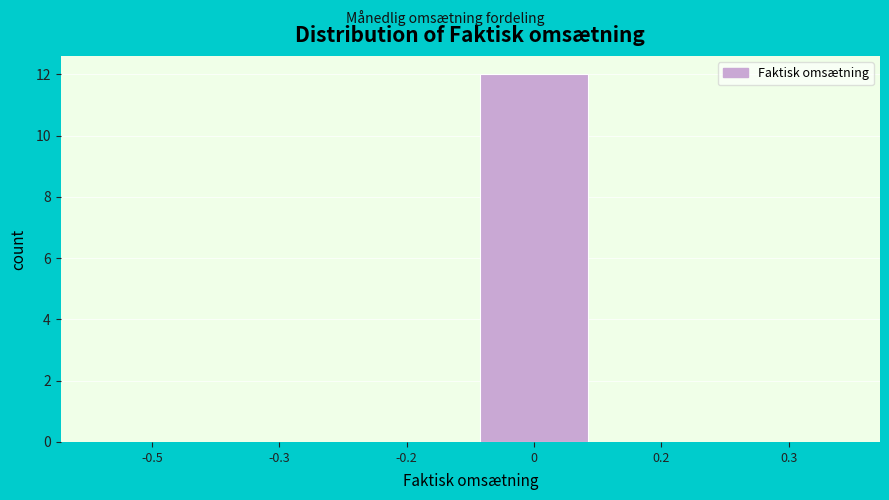

Reading left to right, transcribe all the data shown in this chart.

-0.5=0	-0.3=0	-0.2=0	0=12	0.2=0	0.3=0